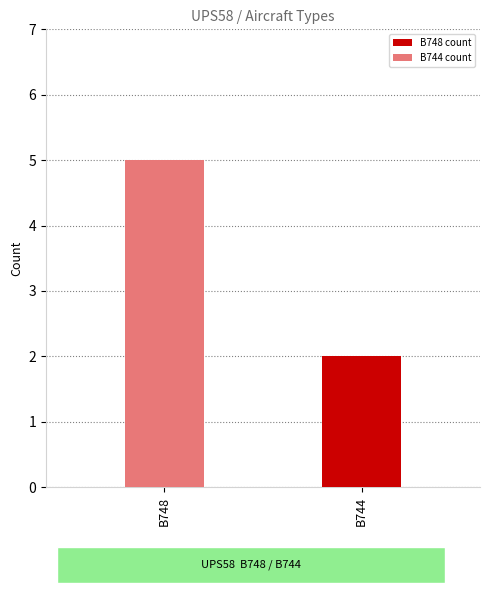

What is the greatest value displayed?

5